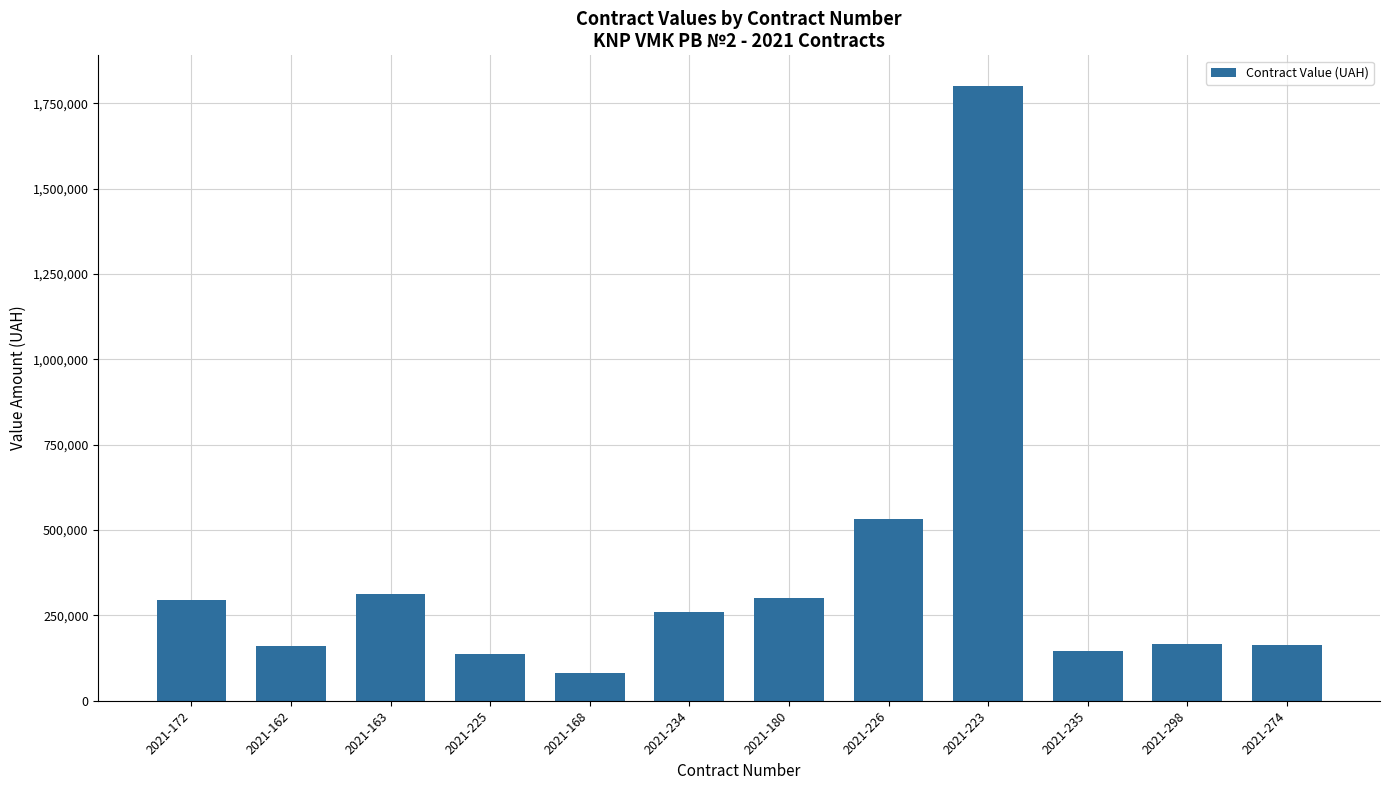

What is the minimum value shown in the chart?

81770.0